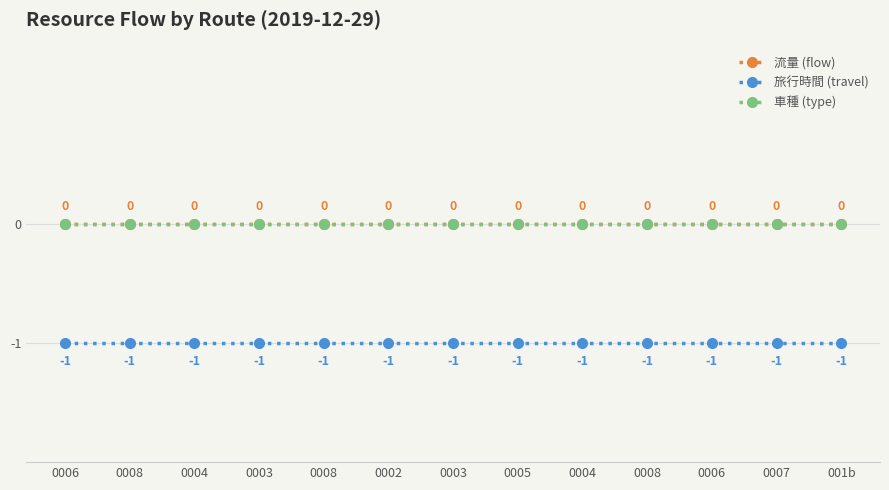

What is the maximum value for 旅行時間 (travel)?

-1